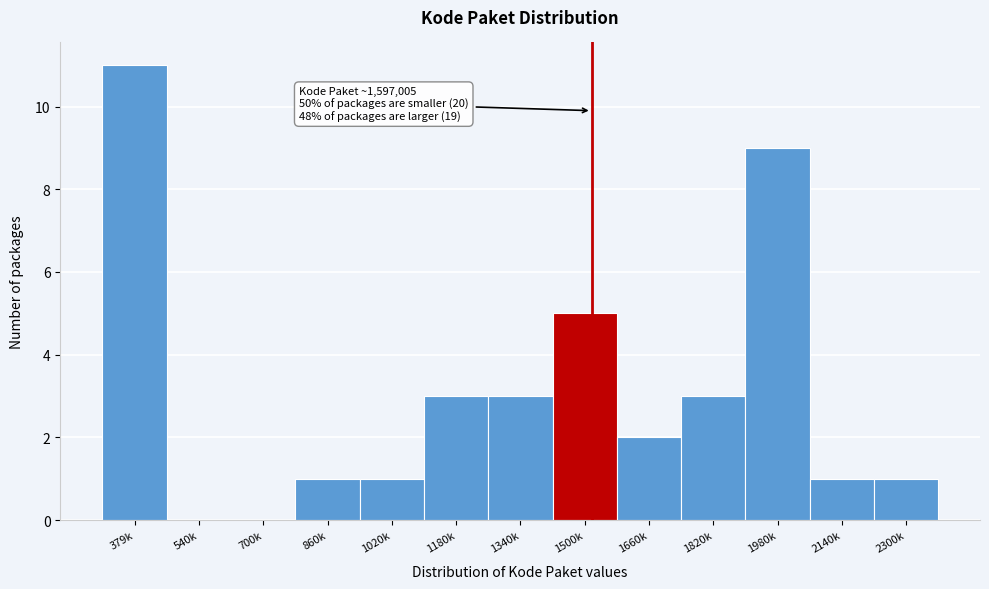

Reading left to right, transcribe all the data shown in this chart.

379k=11	540k=0	700k=0	860k=1	1020k=1	1180k=3	1340k=3	1500k=5	1660k=2	1820k=3	1980k=9	2140k=1	2300k=1